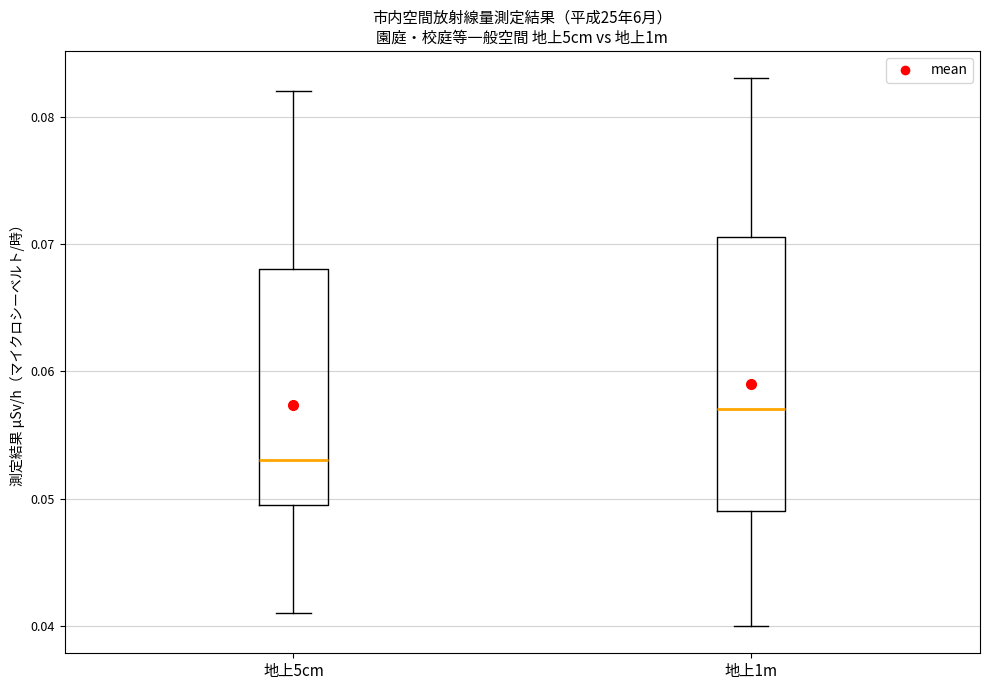

Which box's median line is the highest?

地上1m